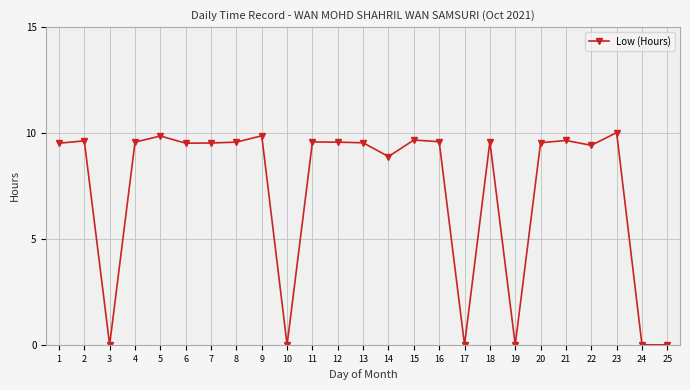

How many values are below 9?

7